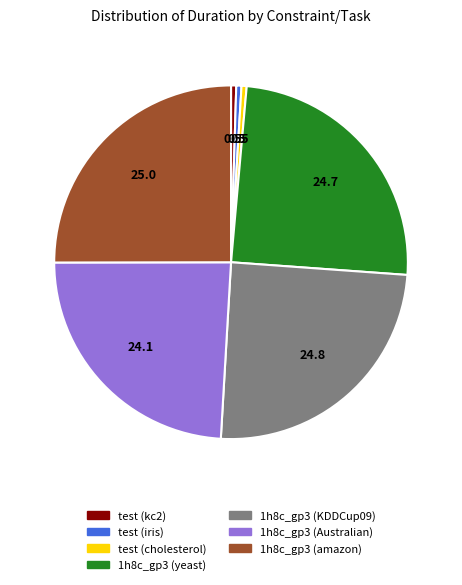

The 1h8c_gp3 (KDDCup09) slice represents 25% of the pie. True or false?

True